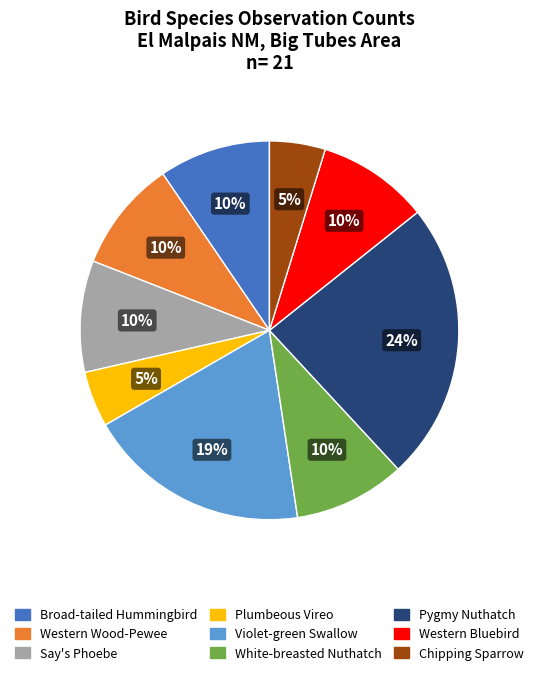

To the nearest percent, what percentage of the pie is Broad-tailed Hummingbird?

10%